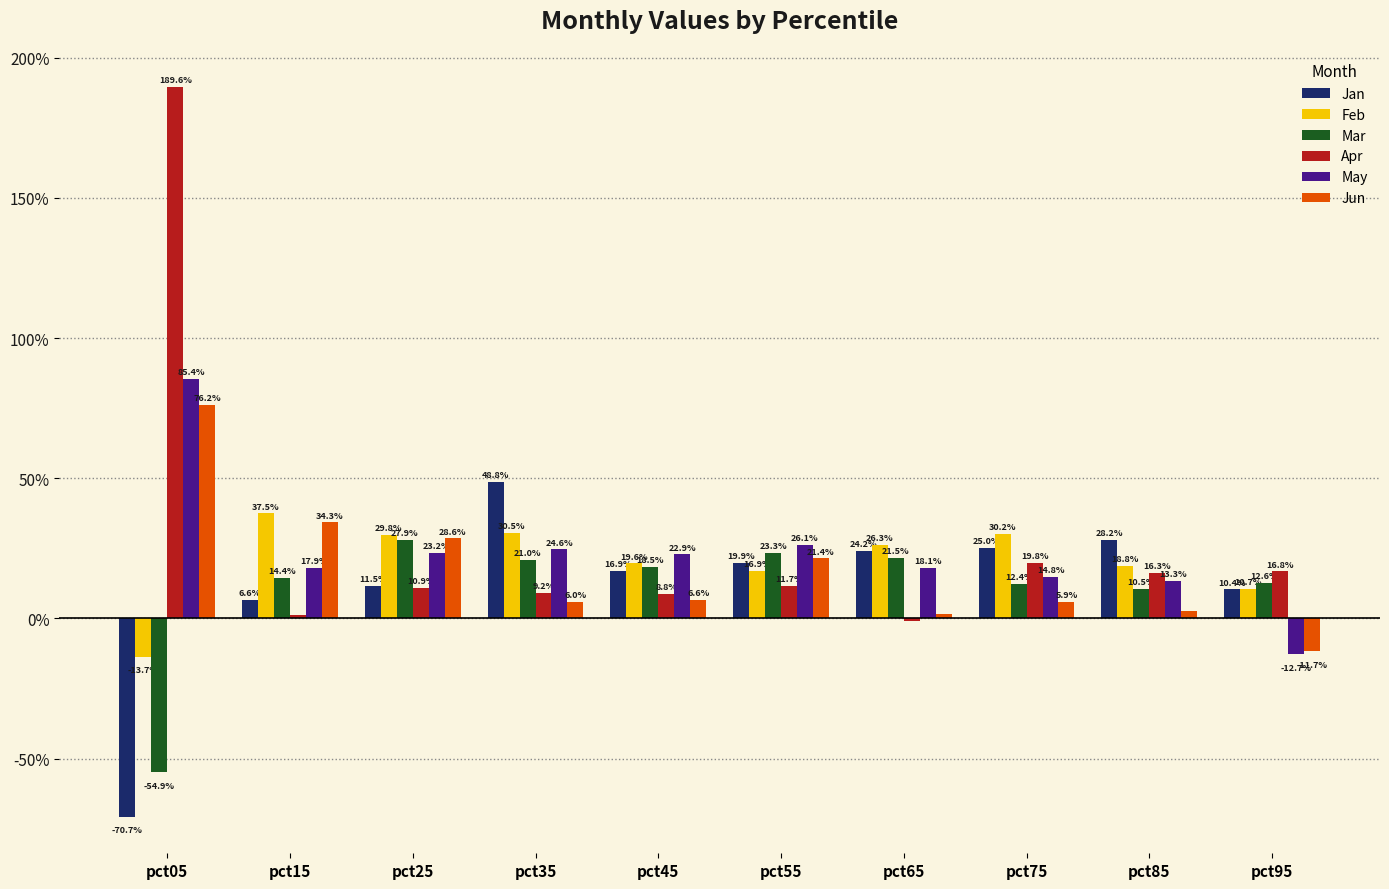

What is the difference between the second highest and second lowest values in the Jun series?

0.3